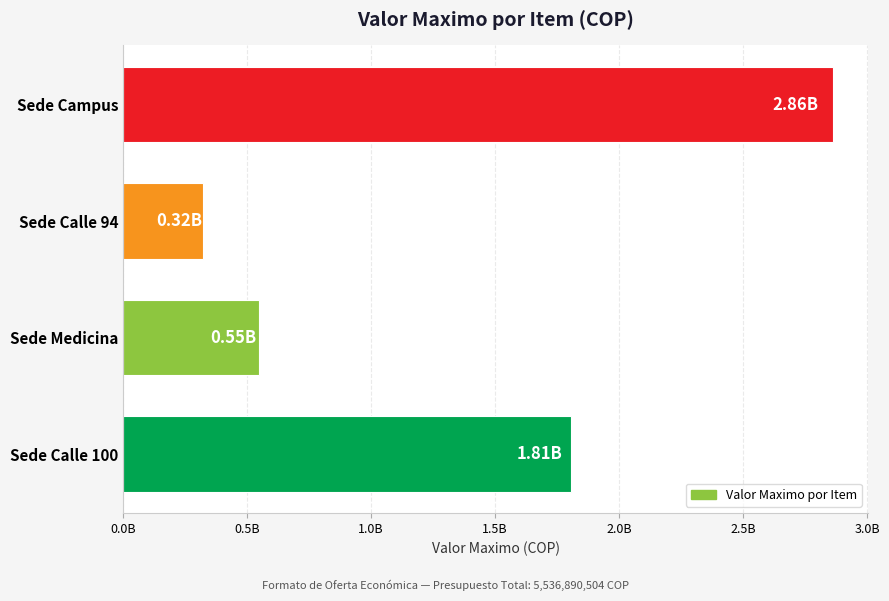

List the labels in order of value, largest first.

Sede Campus, Sede Calle 100, Sede Medicina, Sede Calle 94